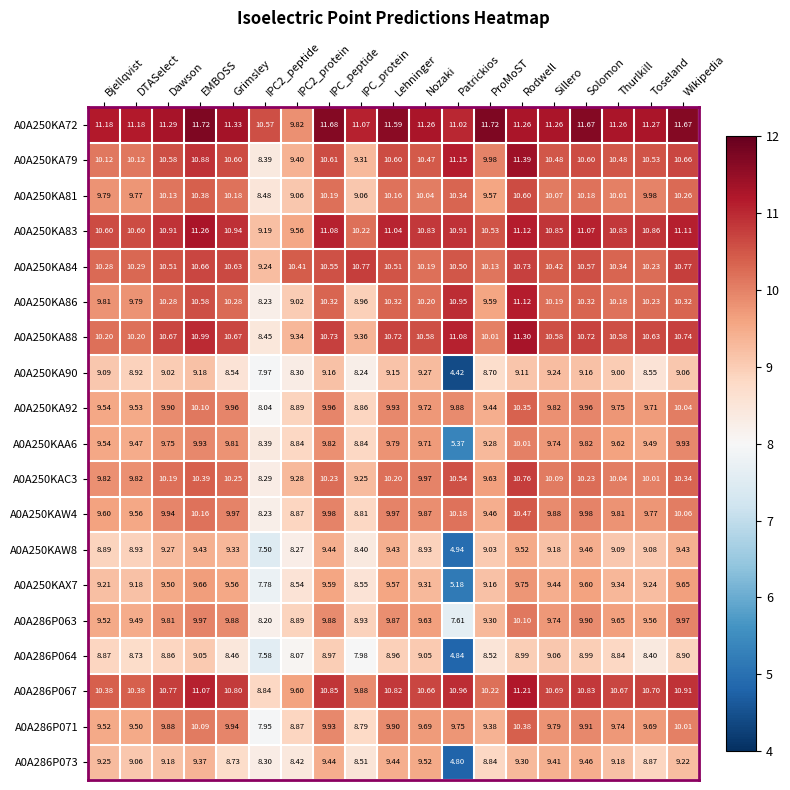

Which has a higher value, Lehninger or IPC2_peptide?

Lehninger